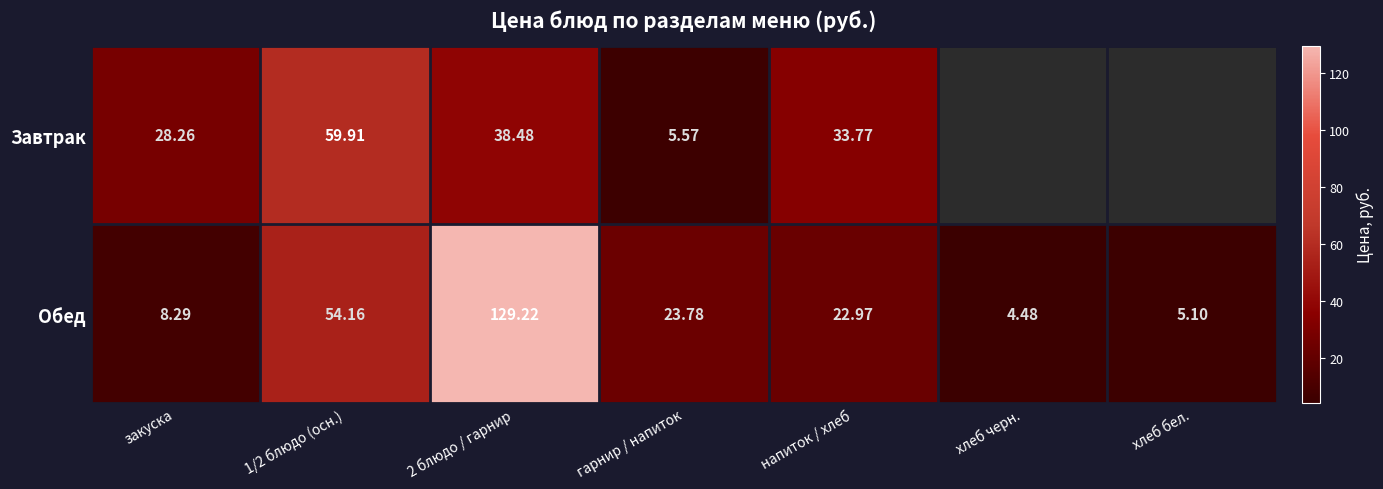

At гарнир / напиток, list the series in order from smallest to largest.

Завтрак, Обед